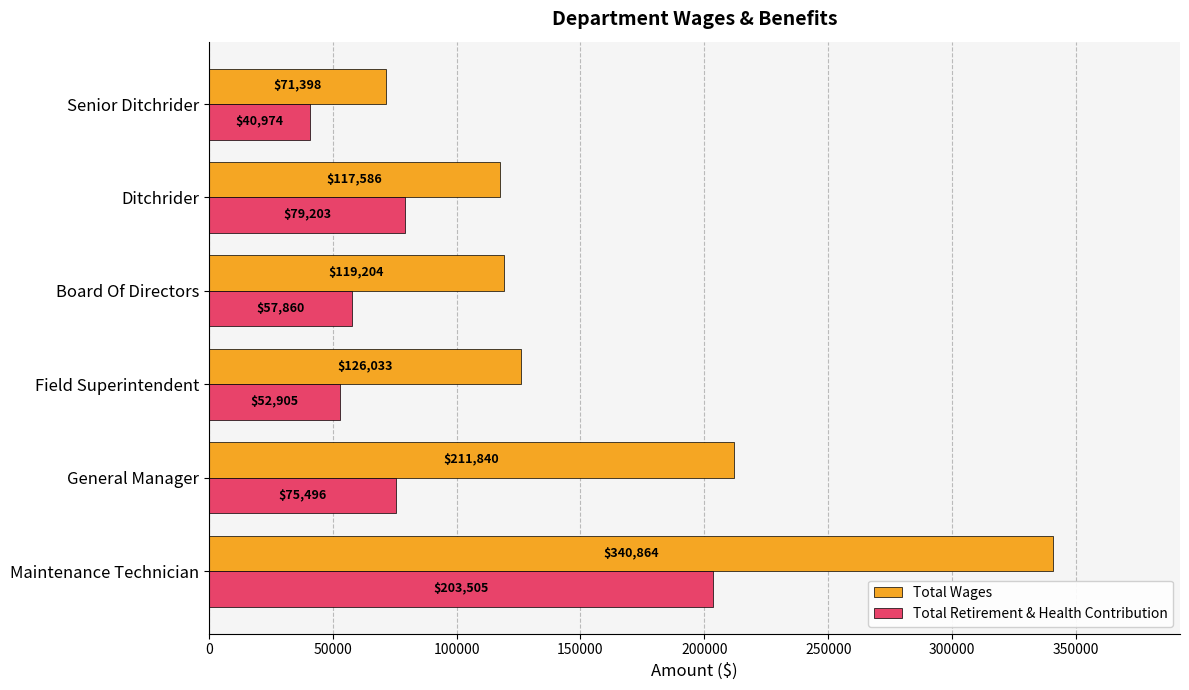

Rank the categories by Total Wages value from lowest to highest.

Senior Ditchrider, Ditchrider, Board Of Directors, Field Superintendent, General Manager, Maintenance Technician